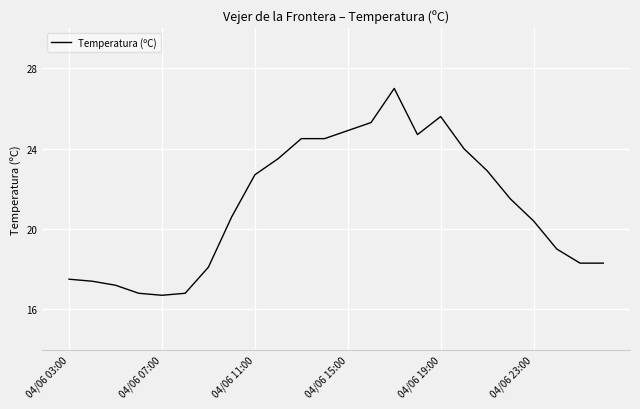

What is the greatest value displayed?

27.0